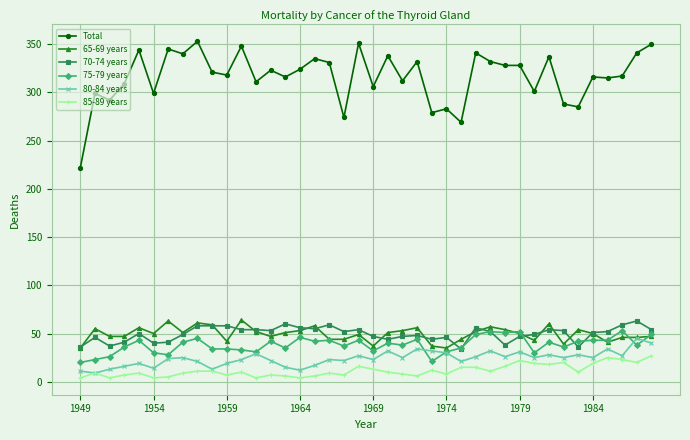

What is the maximum value shown in the chart?

353